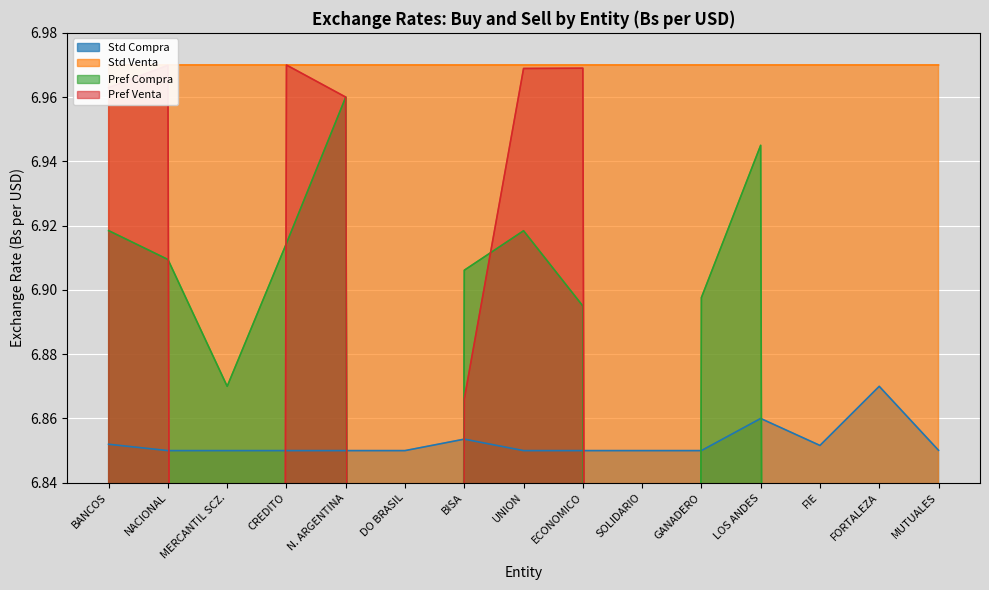

At how many categories does at least one series exceed 1?

15